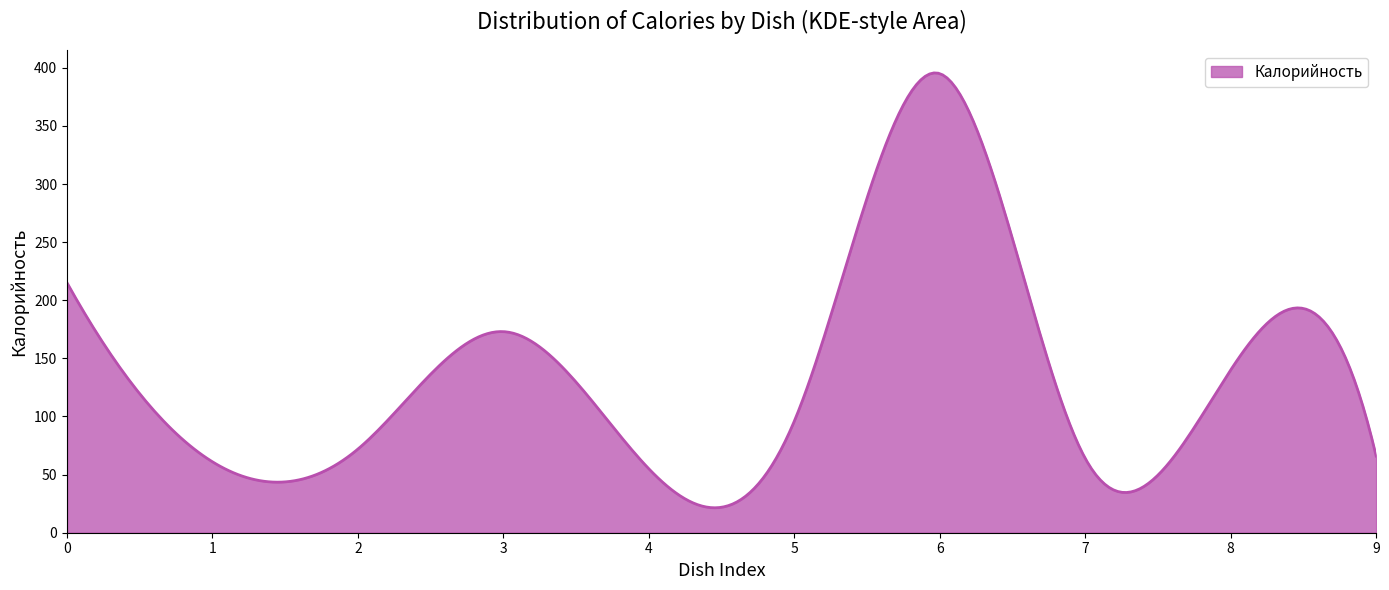

What is the maximum value shown in the chart?

395.6